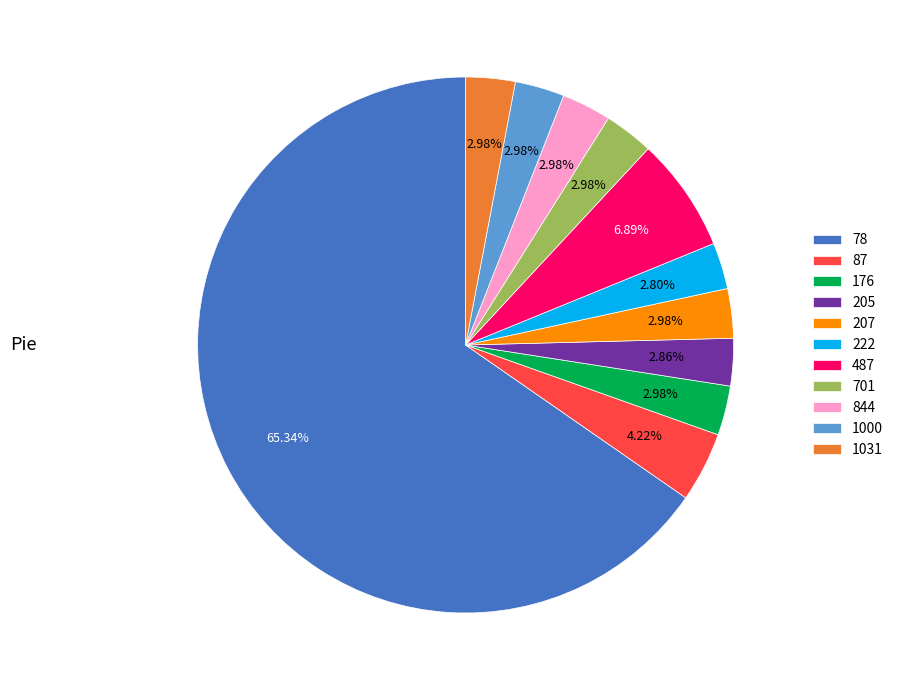

Is it true that 205 is 3% of the pie?

True